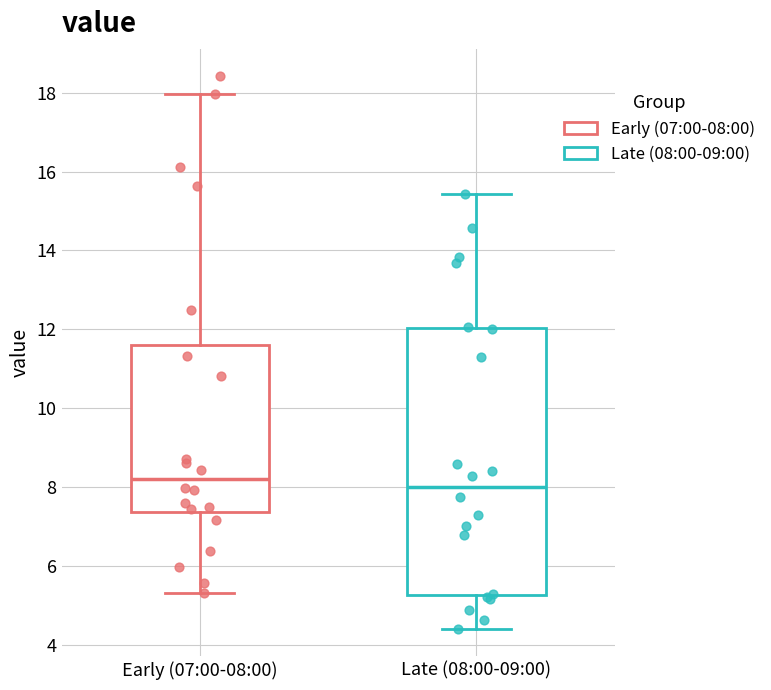

Reading left to right, transcribe this box plot: for each box, give where its median line is, the range the box spans, and where its two whiskers end, as read against the y-axis. The values are not printed on the chart, so give them approximately, as read against the axis.

Early (07:00-08:00): median 8.2, box 7.4 to 11.6, whiskers 5.4 to 18.0
Late (08:00-09:00): median 8.0, box 5.2 to 12.0, whiskers 4.4 to 15.4